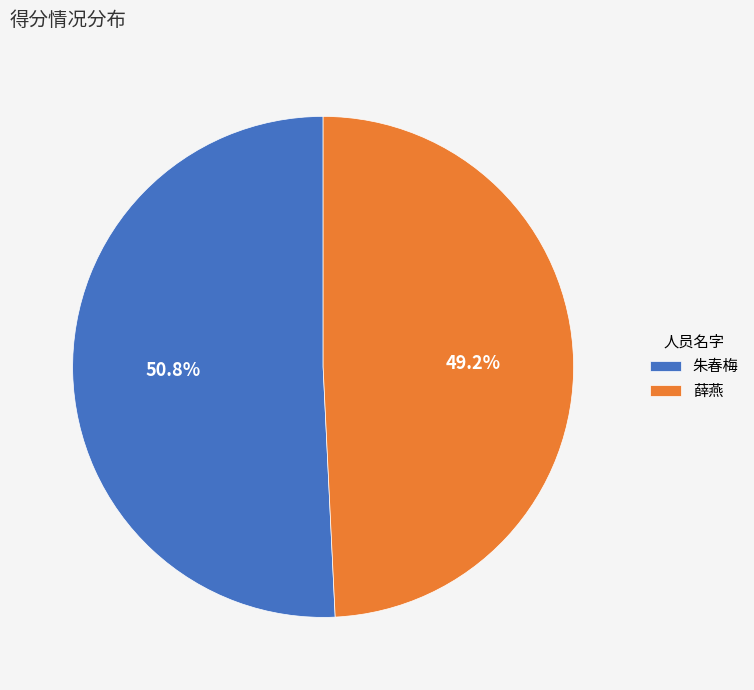

Rank the categories by value from highest to lowest.

朱春梅, 薛燕